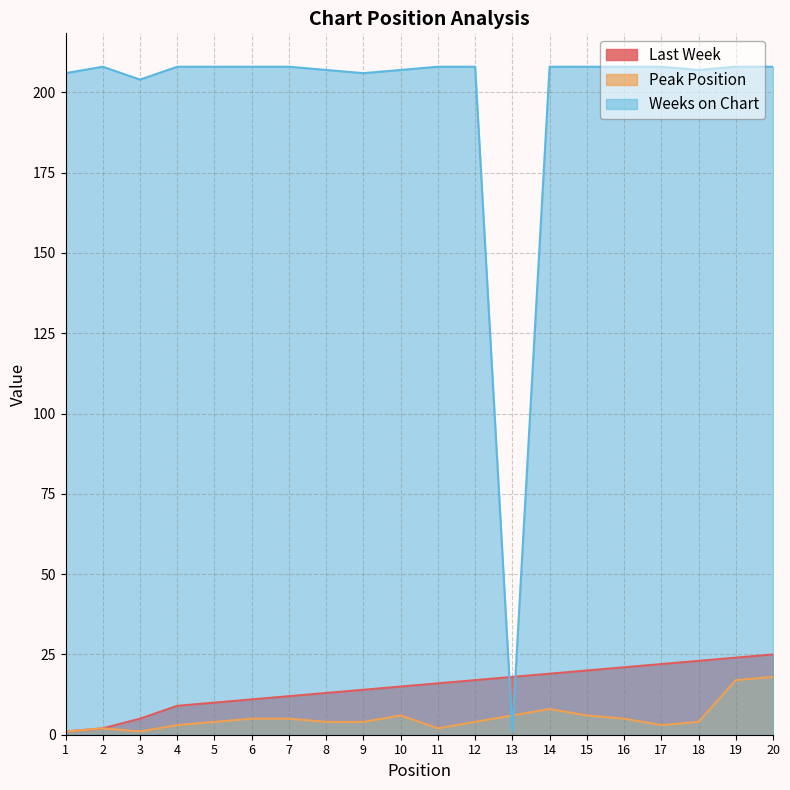

The value of Last Week at 1 is 1. True or false?

True